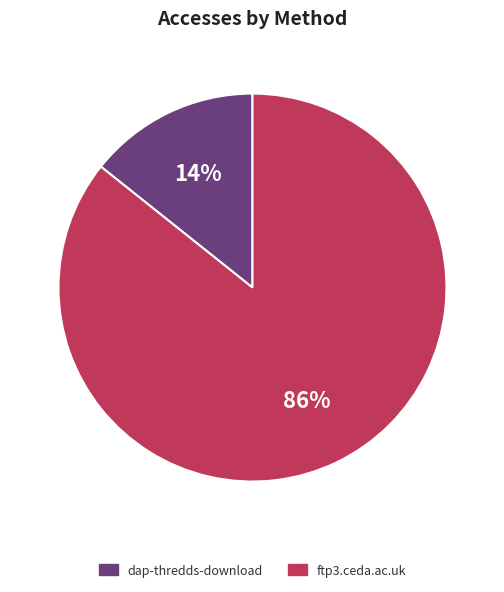

Is it true that ftp3.ceda.ac.uk is 99% of the pie?

False